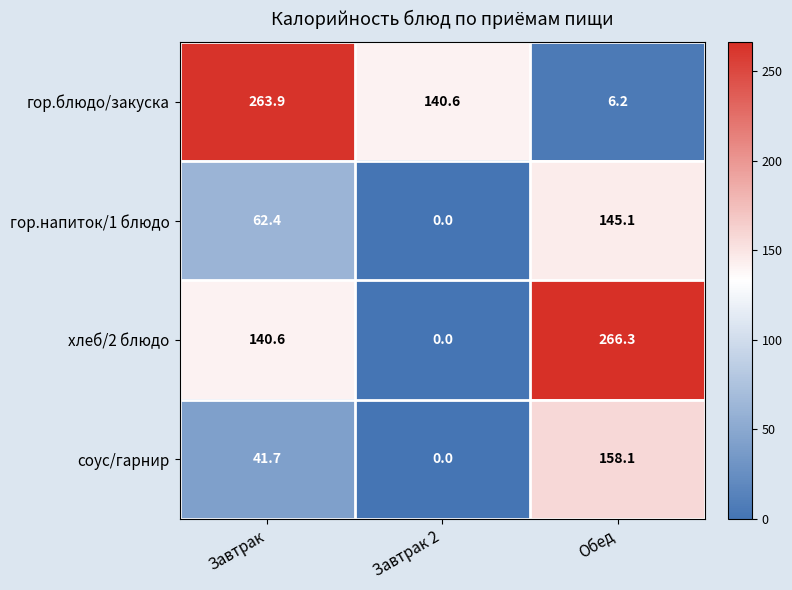

What is the sum of the хлеб/2 блюдо values at Завтрак 2 and Завтрак?

140.6